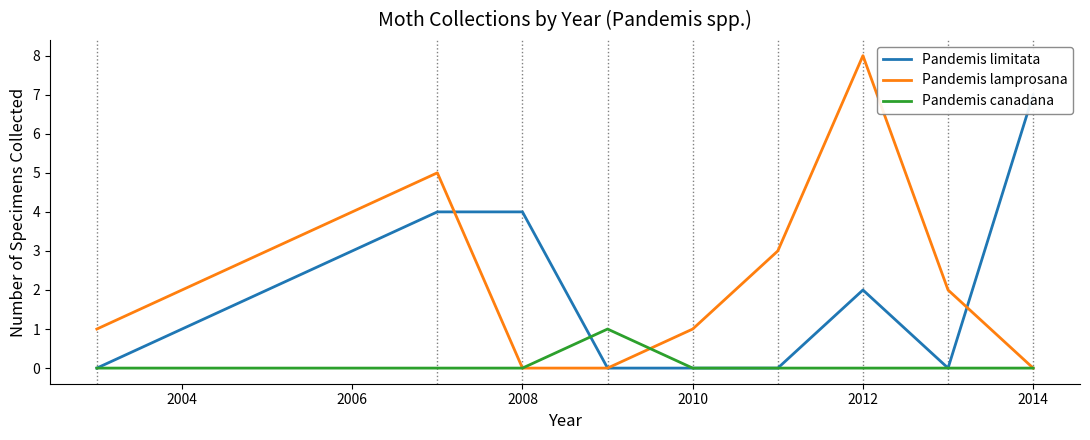

What is the sum of all Pandemis canadana values?

1